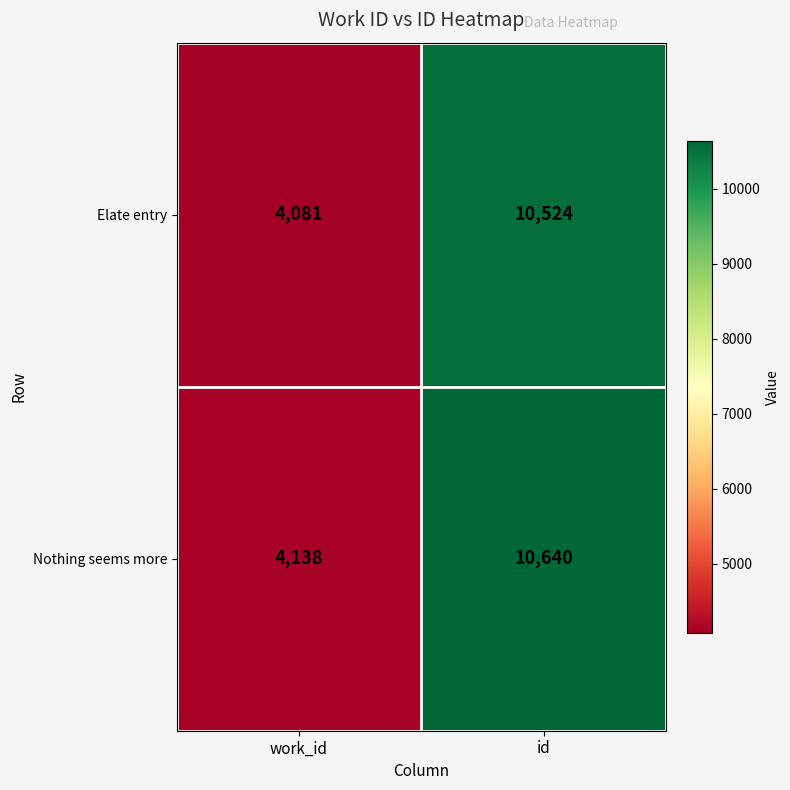

Rank the series by their average value, from lowest to highest.

Elate entry, Nothing seems more